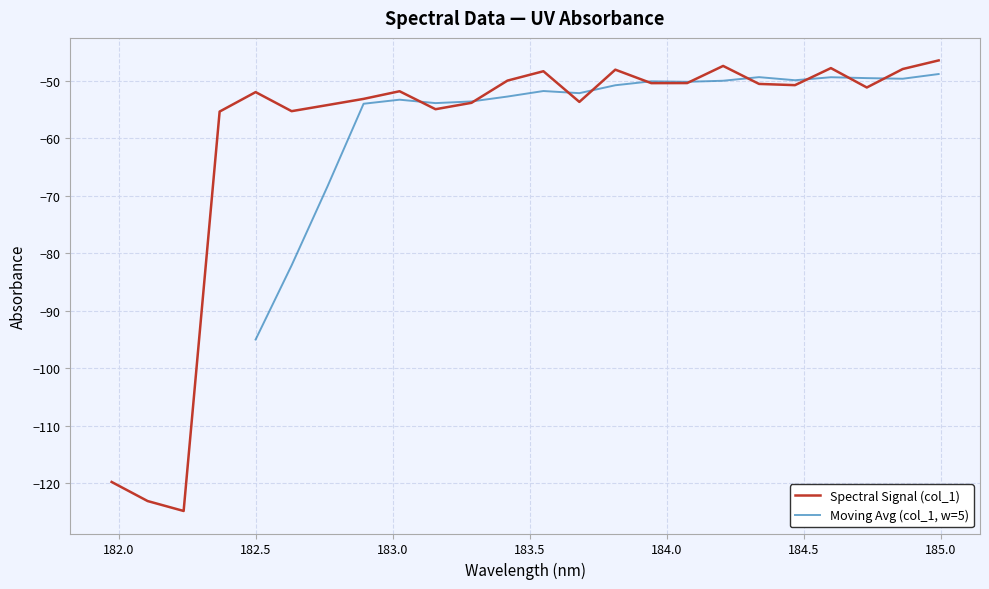

What is the lowest value of the Spectral Signal (col_1) series?

-124.9